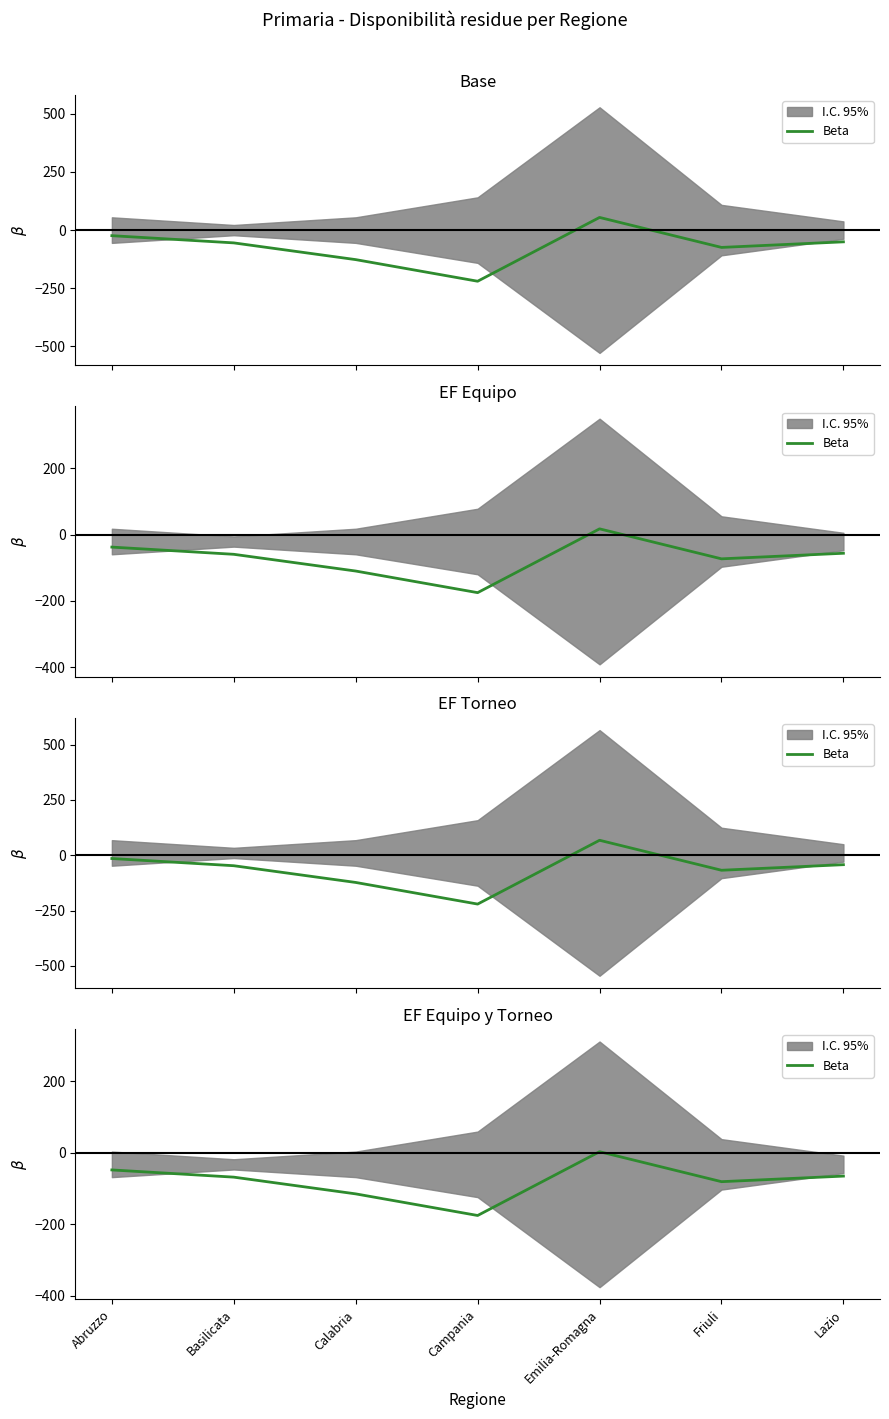

What is the value of the 4th point from the left?

-175.5